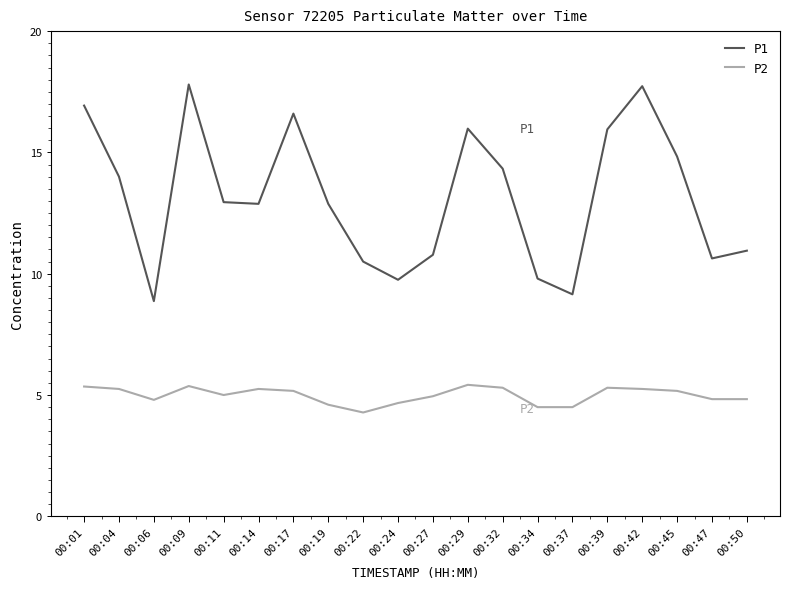

What are all the series names shown in the legend?

P1, P2